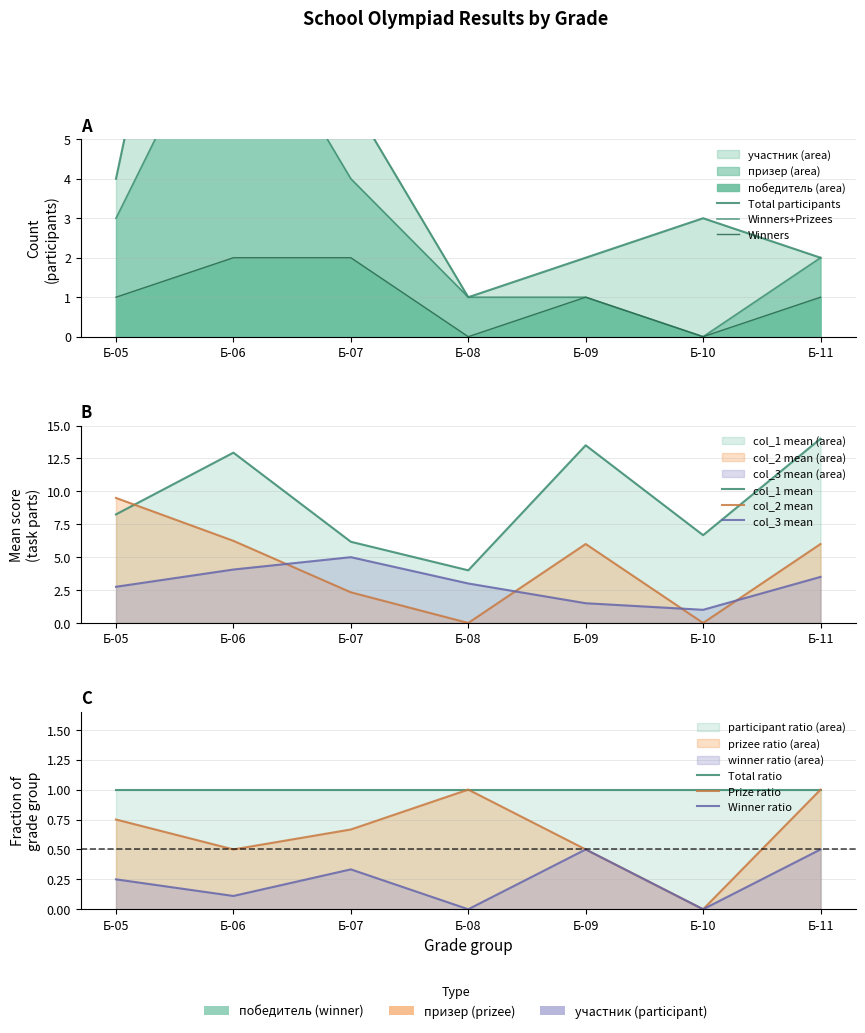

What is the value of the col_2_mean point at the 2nd from the left?

6.2